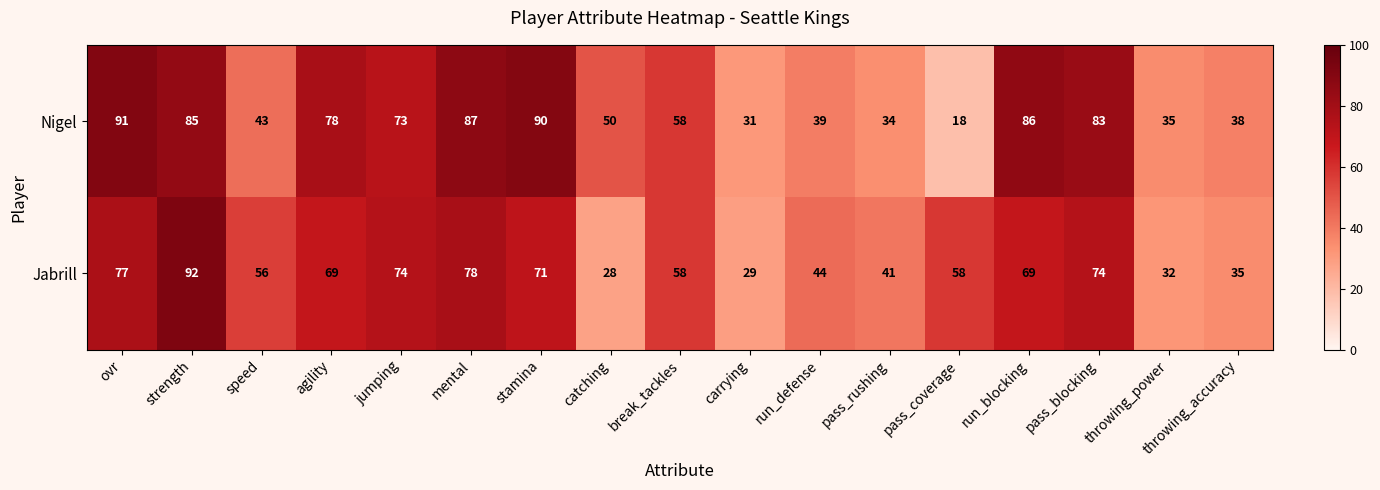

Which series has the widest spread of values?

Nigel